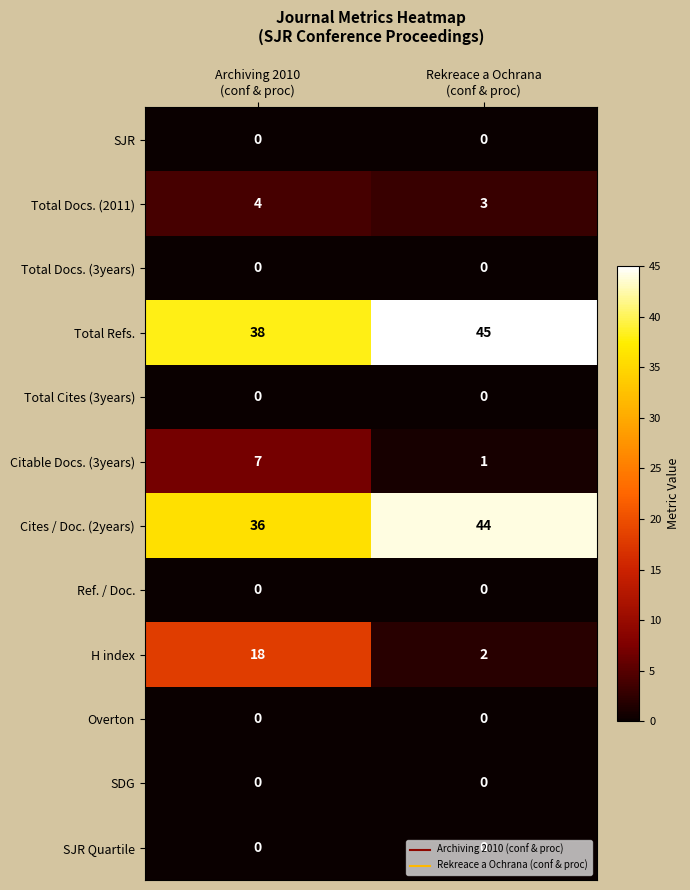

At how many categories does at least one series exceed 18?

2